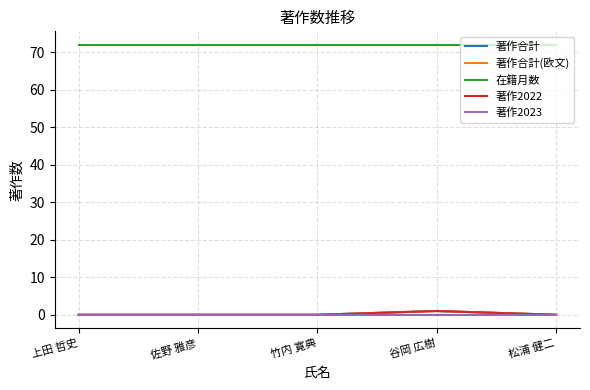

Reading right to left, list all the values displayed in this chart.

著作合計: 0	1	0	0	0
著作合計(欧文): 0	1	0	0	0
在籍月数: 72	72	72	72	72
著作2022: 0	1	0	0	0
著作2023: 0	0	0	0	0